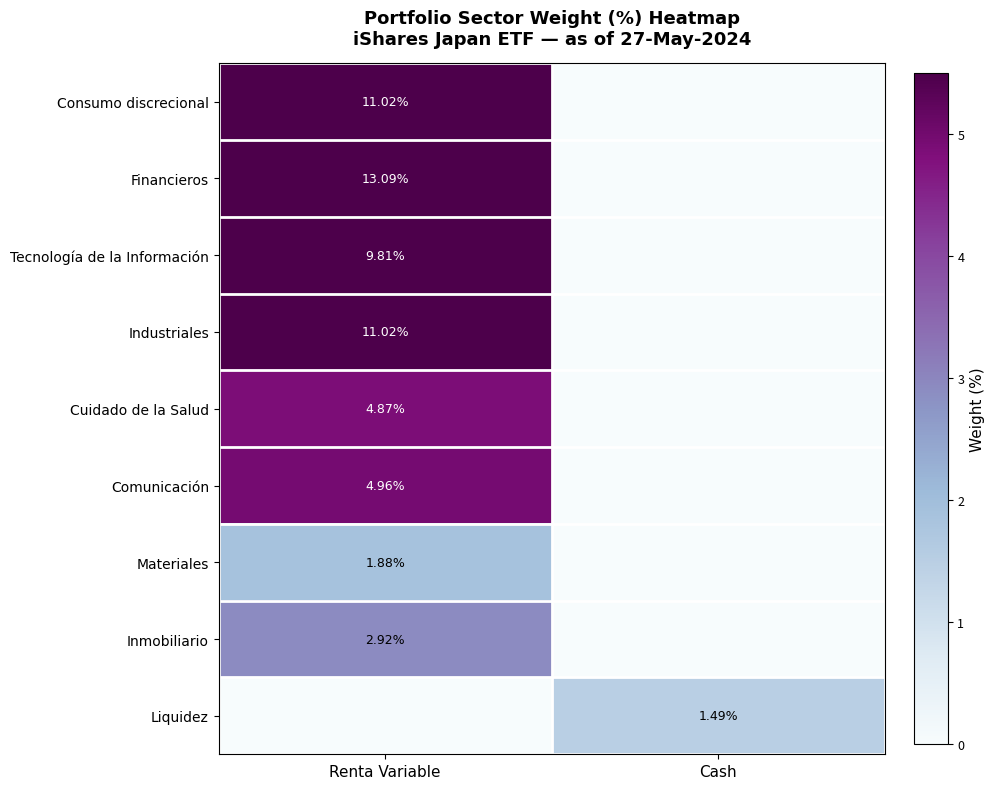

Is the value of Liquidez at Cash greater than the value of Financieros at Renta Variable?

No